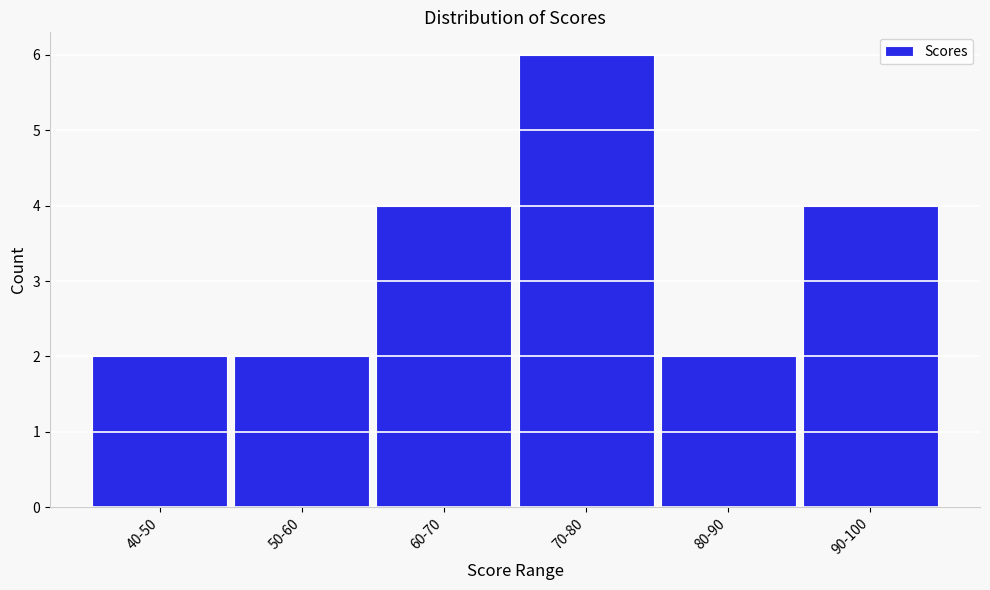

Reading left to right, transcribe all the data shown in this chart.

40-50=2	50-60=2	60-70=4	70-80=6	80-90=2	90-100=4